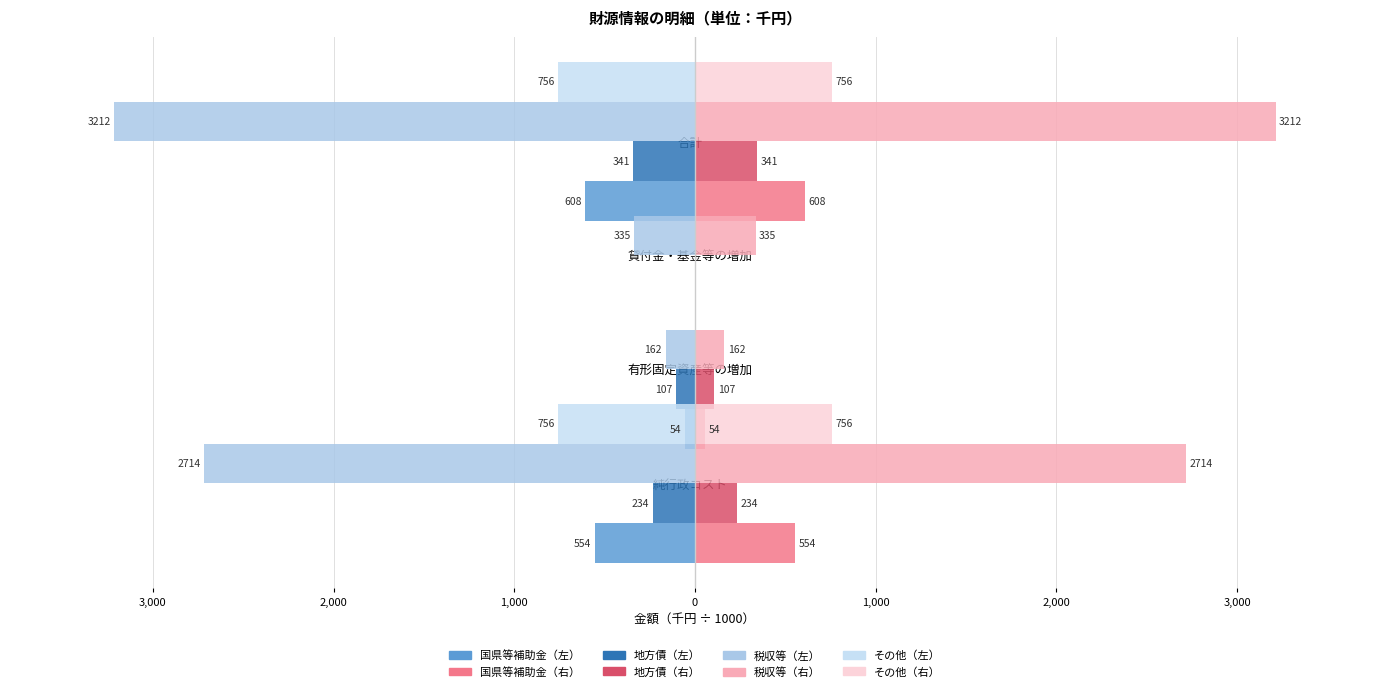

How many values in the 地方債 series exceed -107?

1